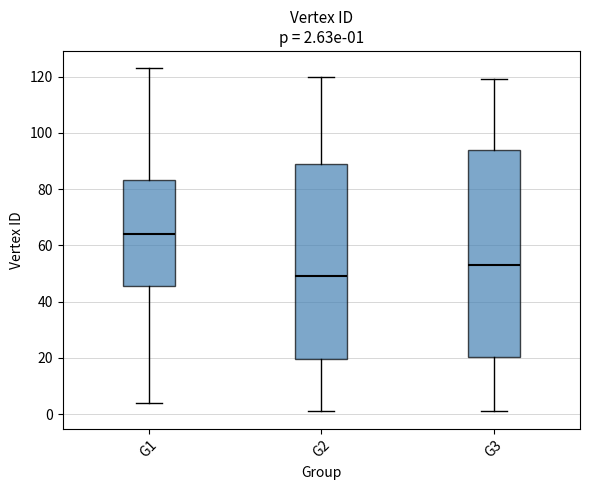

Which box's median line is the highest?

G1